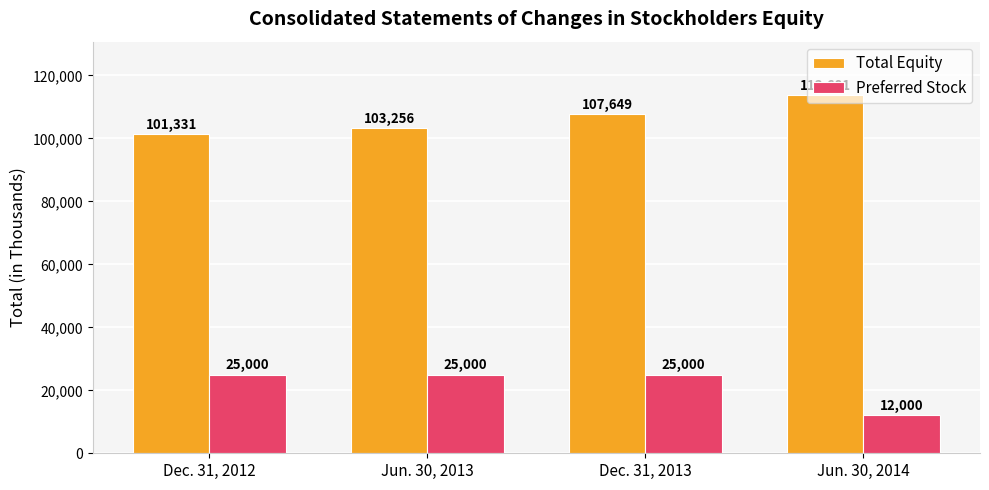

What is the minimum value shown in the chart?

12000